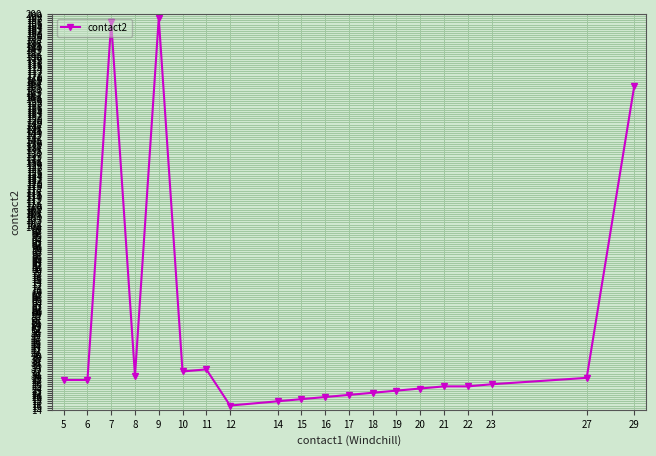

What is the difference between the maximum and minimum values?

182